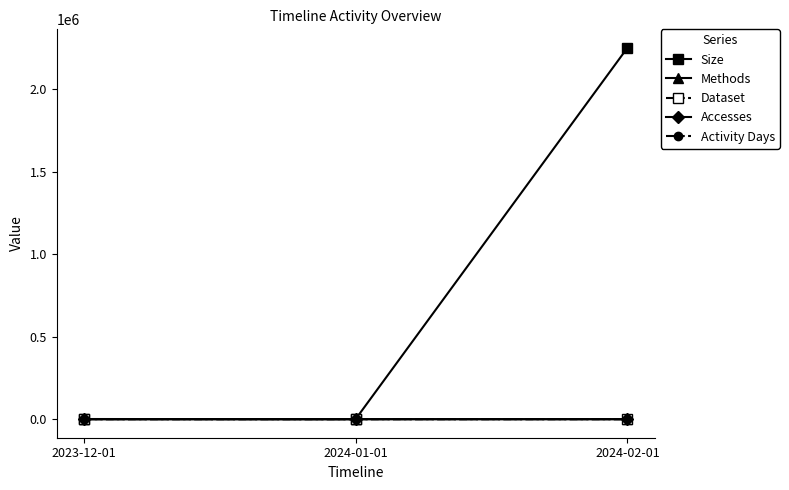

Which series has the largest range (max minus min)?

Size